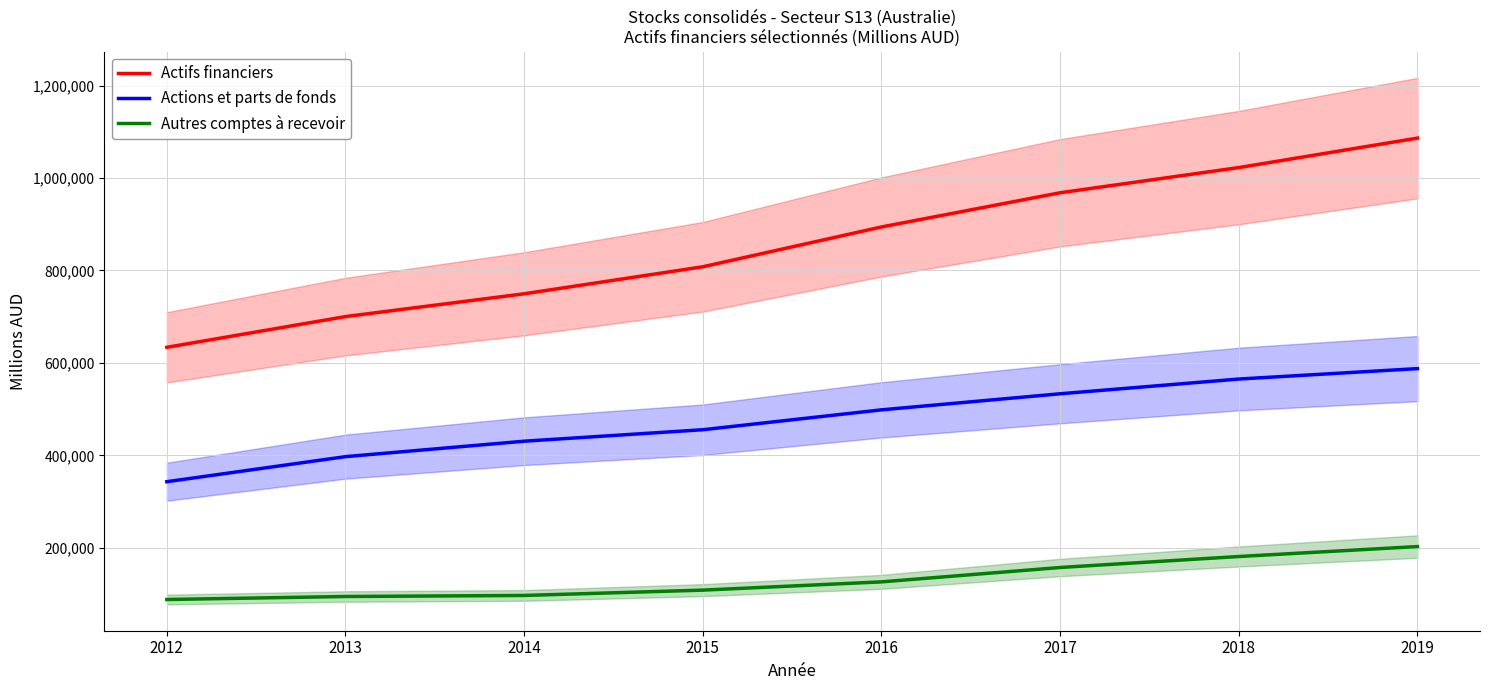

At 2018, list the series in order from largest to smallest.

Actifs financiers, Actions et parts de fonds, Autres comptes à recevoir